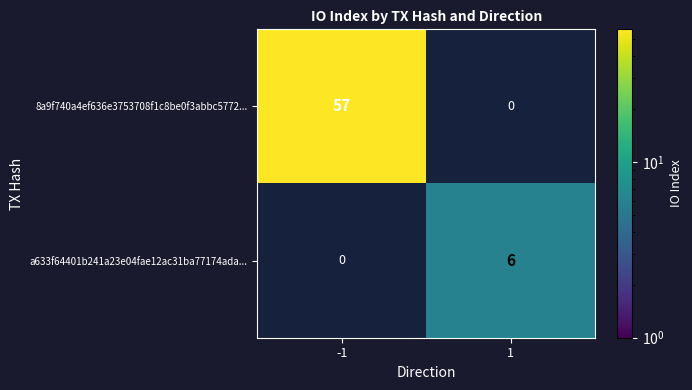

True or false: a633f64401b241a23e04fae12ac31ba77174ada... has a value of 8 at 1.

False